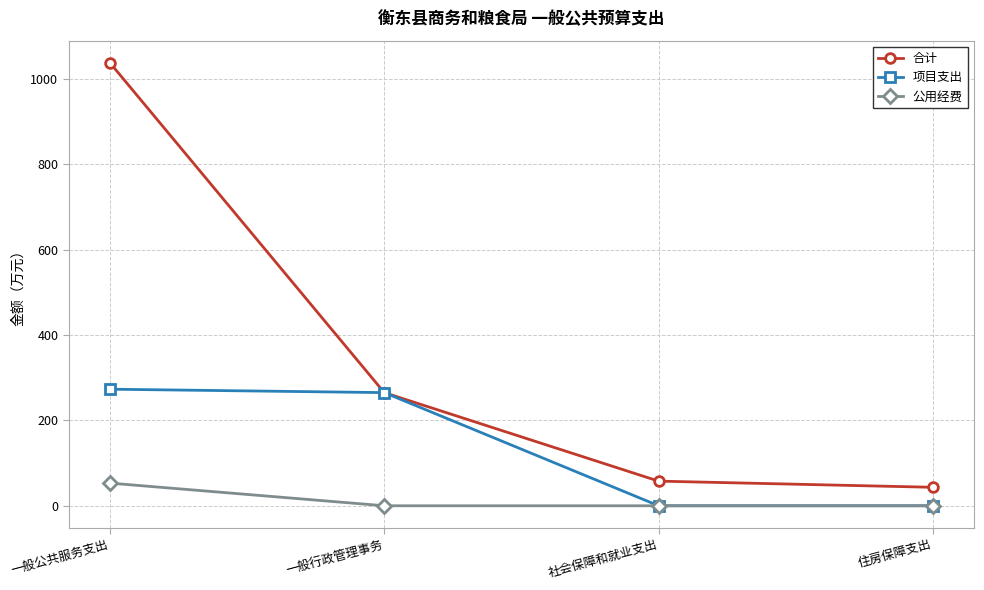

True or false: 合计 and 公用经费 cross at least once.

False